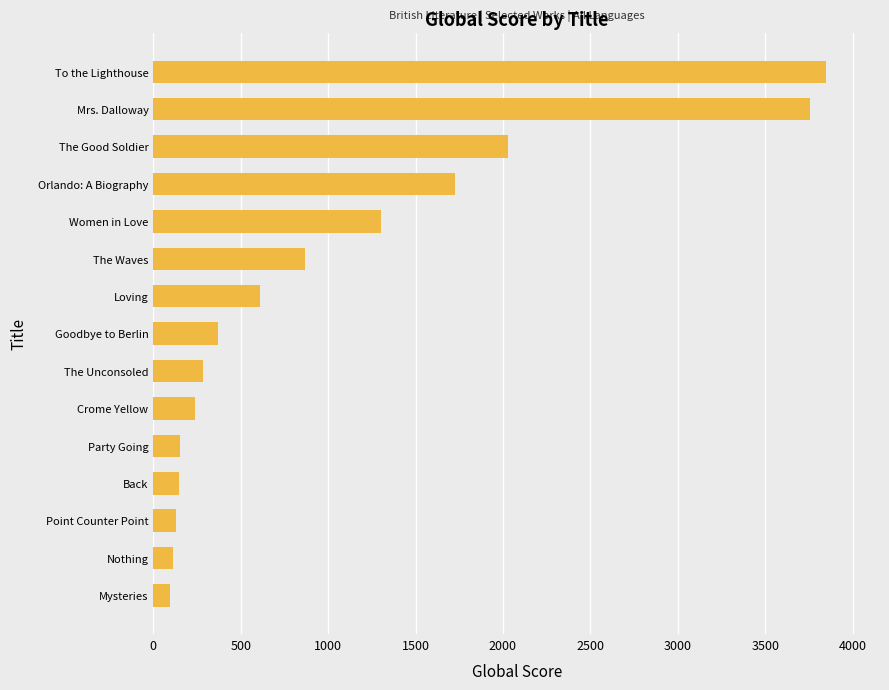

What is the approximate value at Point Counter Point?

131